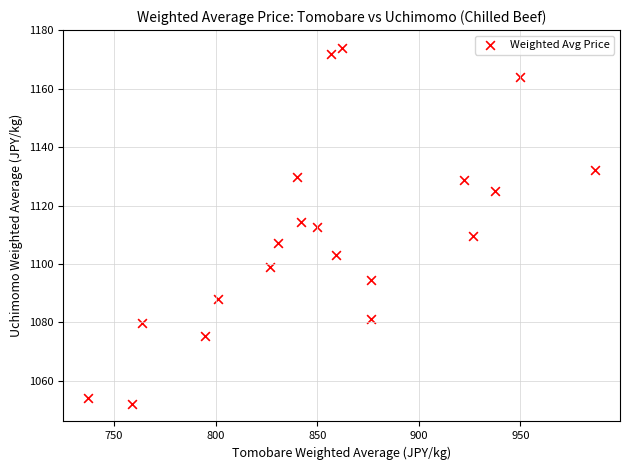

What is the range of Y values (max minus min)?

121.9